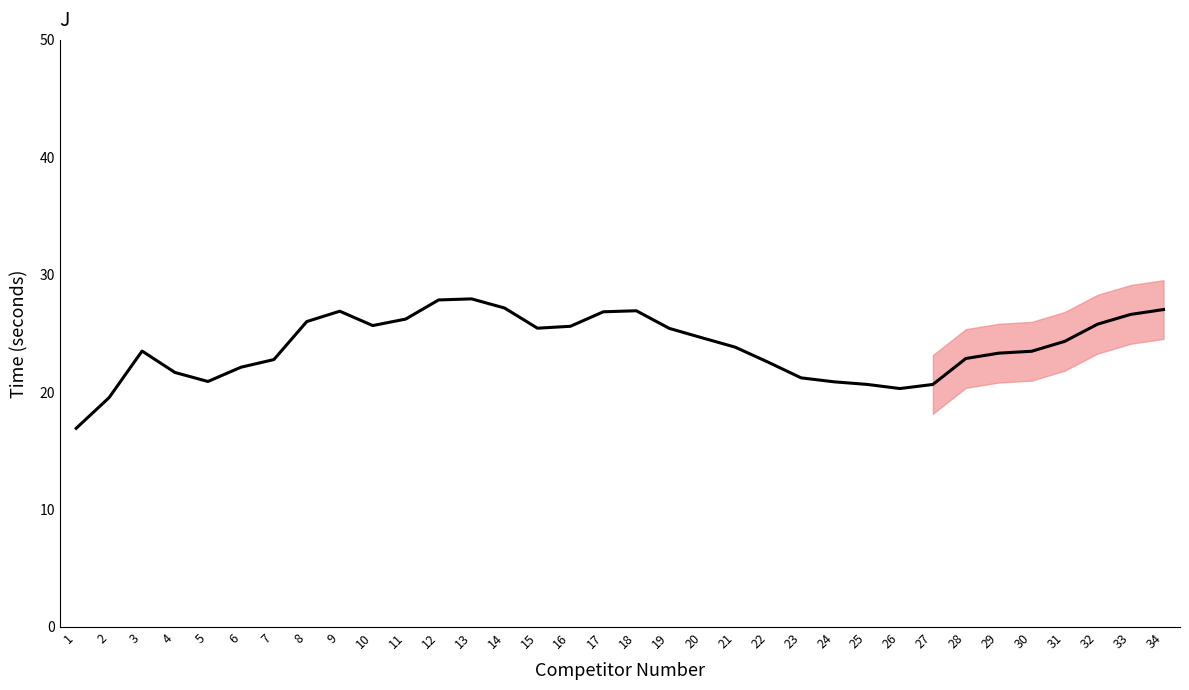

At which label does the data first exceed 24?

8